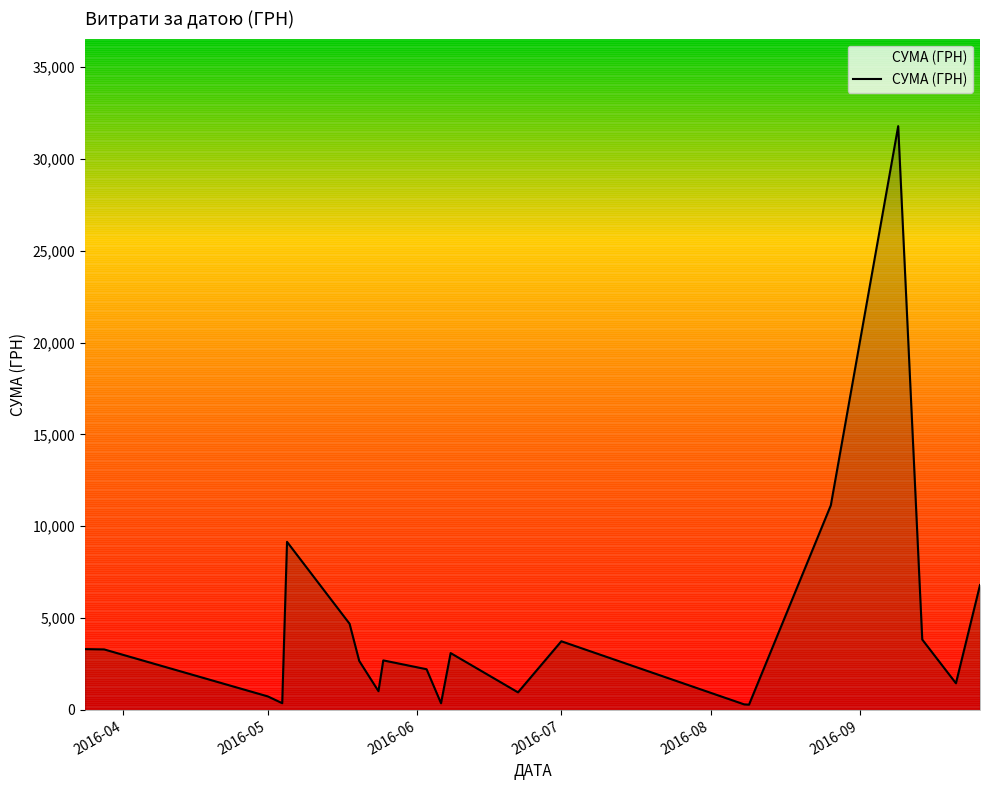

Does the chart have visible grid lines?

No